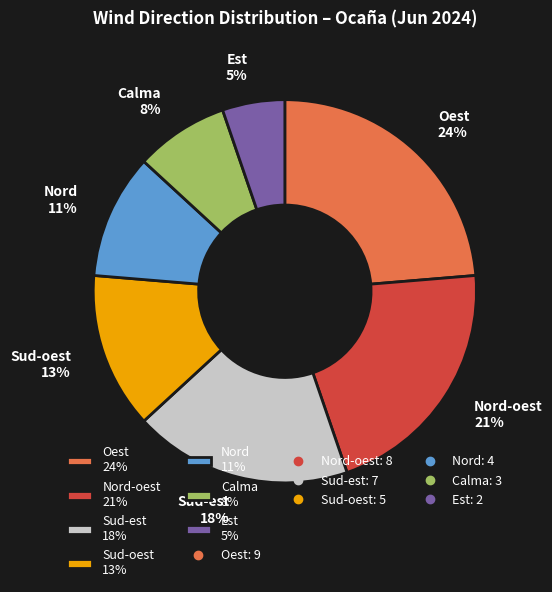

To the nearest percent, what is the average slice percentage?

14%